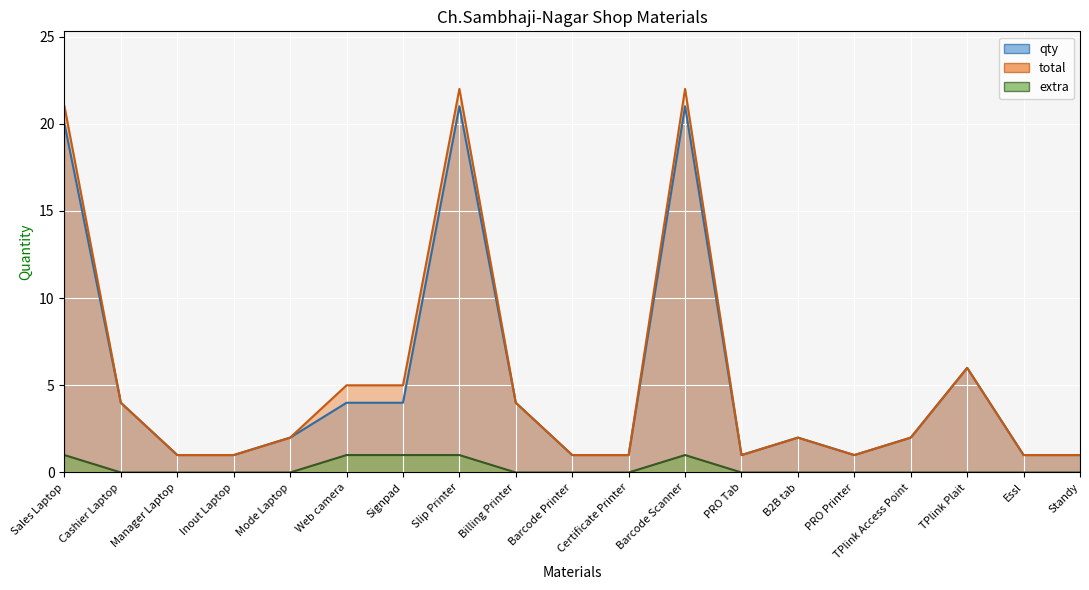

True or false: total has more than 1 interior local peaks.

True